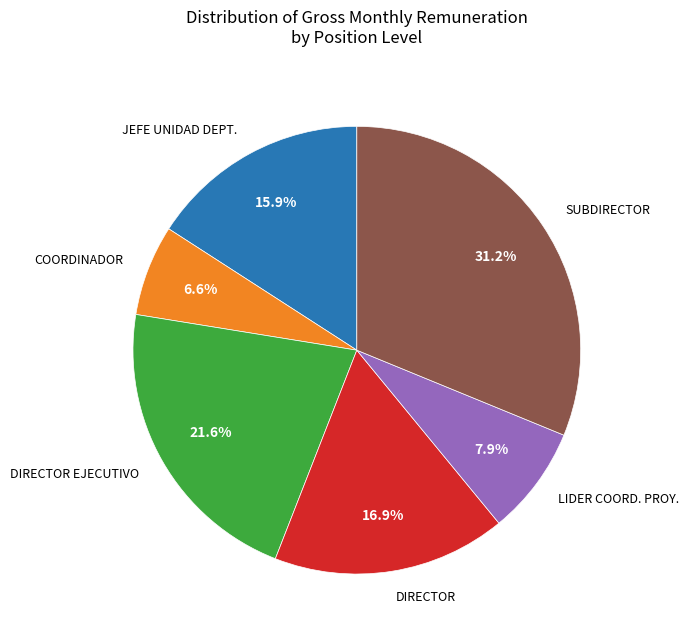

Rank the categories by value from highest to lowest.

SUBDIRECTOR, DIRECTOR EJECUTIVO, DIRECTOR, JEFE UNIDAD DEPT., LIDER COORD. PROY., COORDINADOR